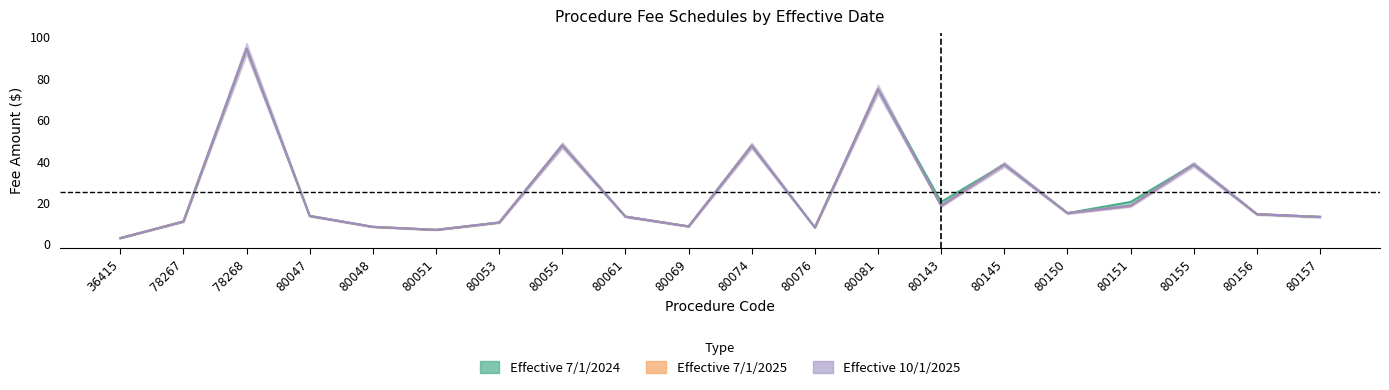

Which has a higher value, 80157 or 80143?

80143